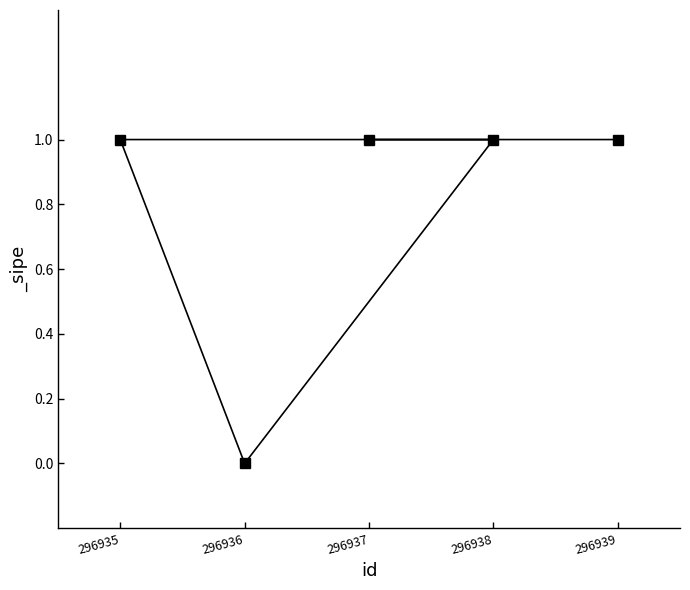

Count the number of data series in this chart.

1